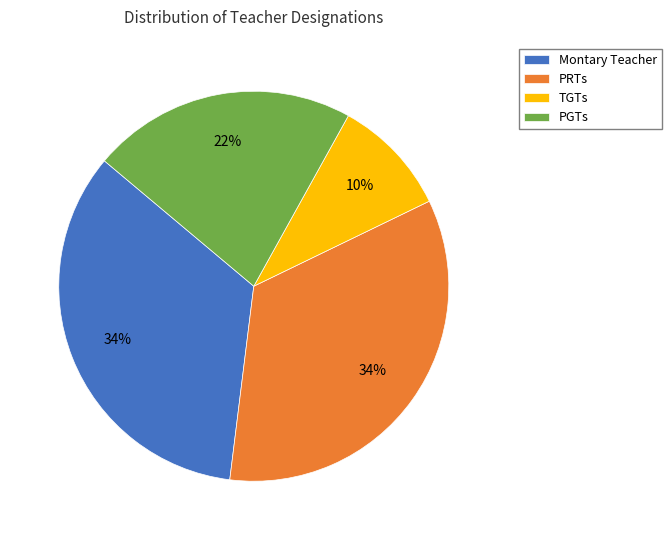

Which category has the smallest portion of the pie?

TGTs